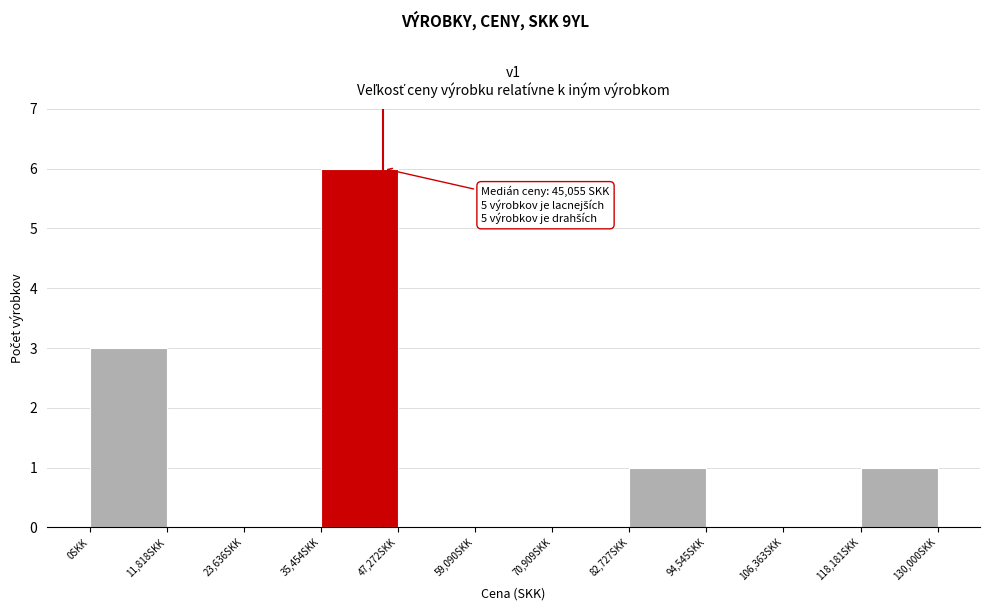

Over which range of the x-axis is the bar tallest?

36000 to 48000